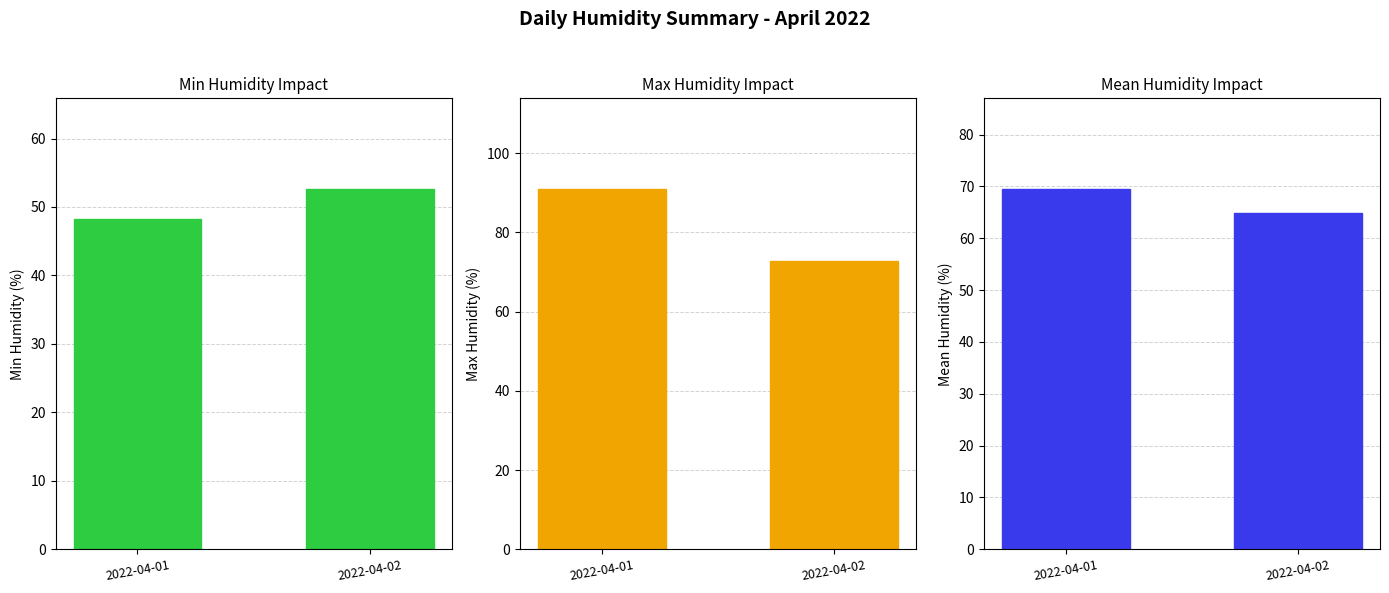

Reading left to right, extract all data points from this chart.

Min Humidity: 2022-04-01=48.3	2022-04-02=52.7
Max Humidity: 2022-04-01=91.1	2022-04-02=72.8
Mean Humidity: 2022-04-01=69.6	2022-04-02=64.9